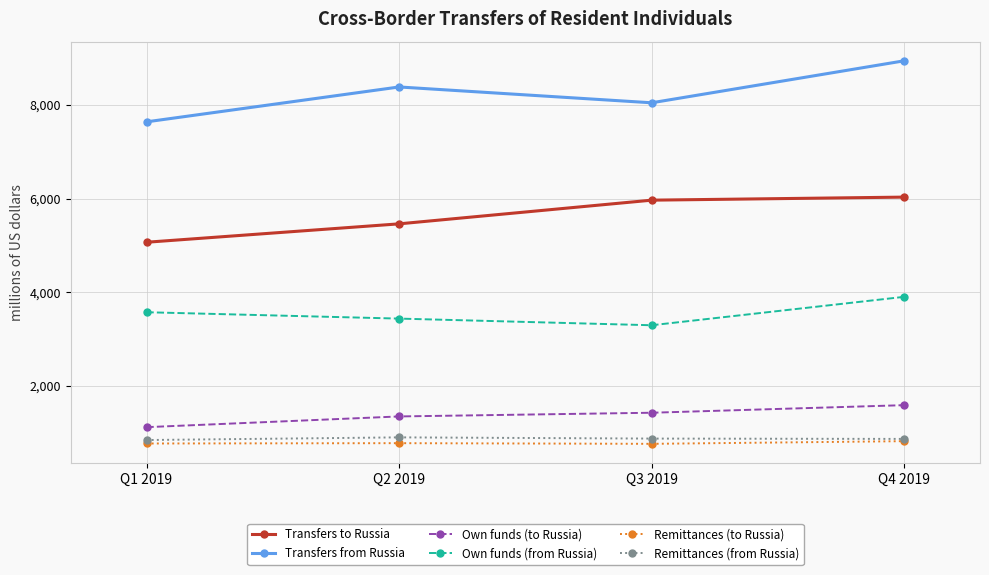

What is the label of the 1st point from the right?

Q4 2019